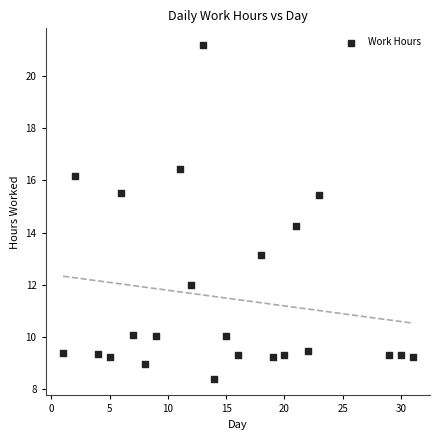

What Y value in the scatter plot is closest to 14?

14.2